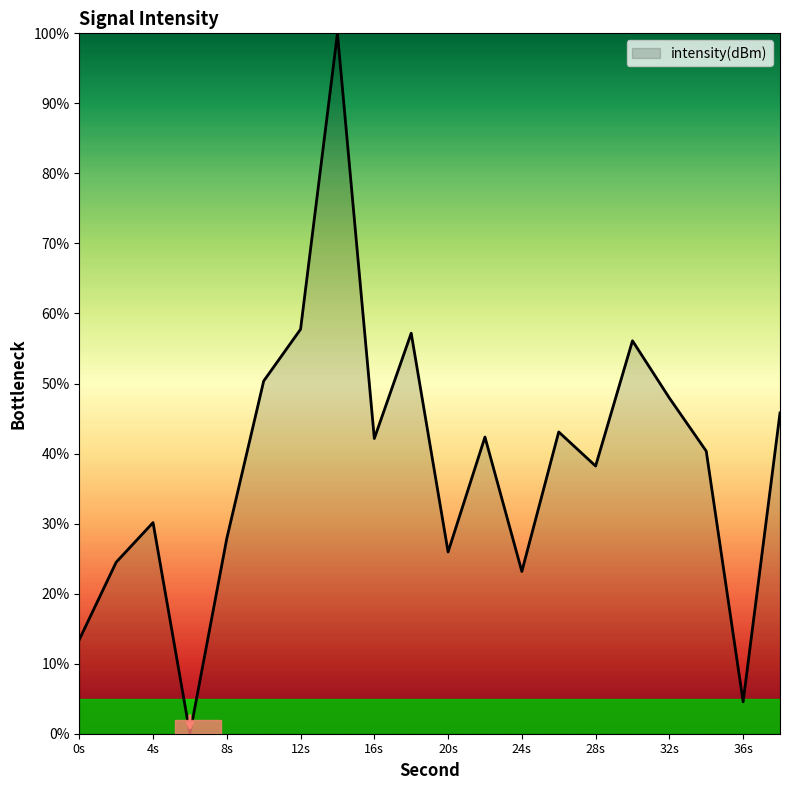

What is the difference between the maximum and minimum values?

100.0